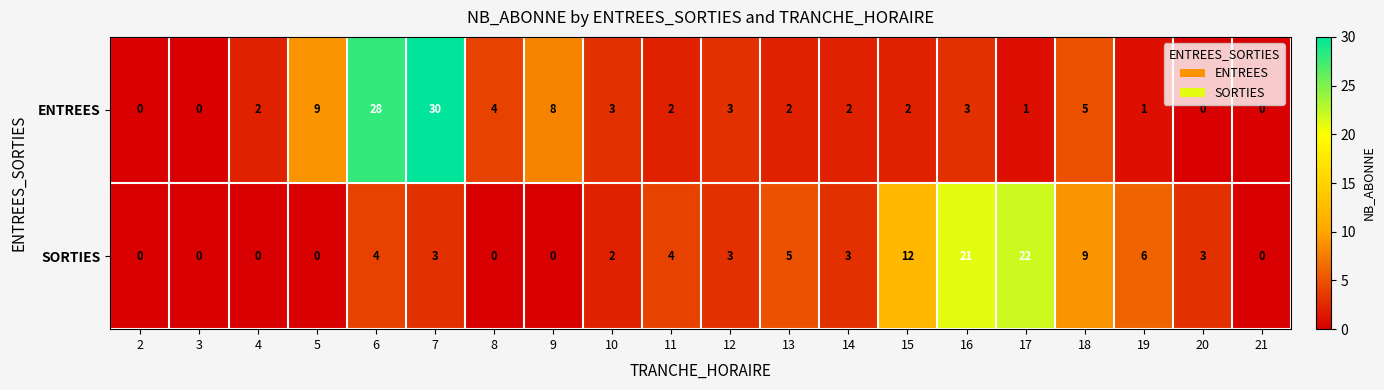

True or false: SORTIES has a value of 1 at 11.

False